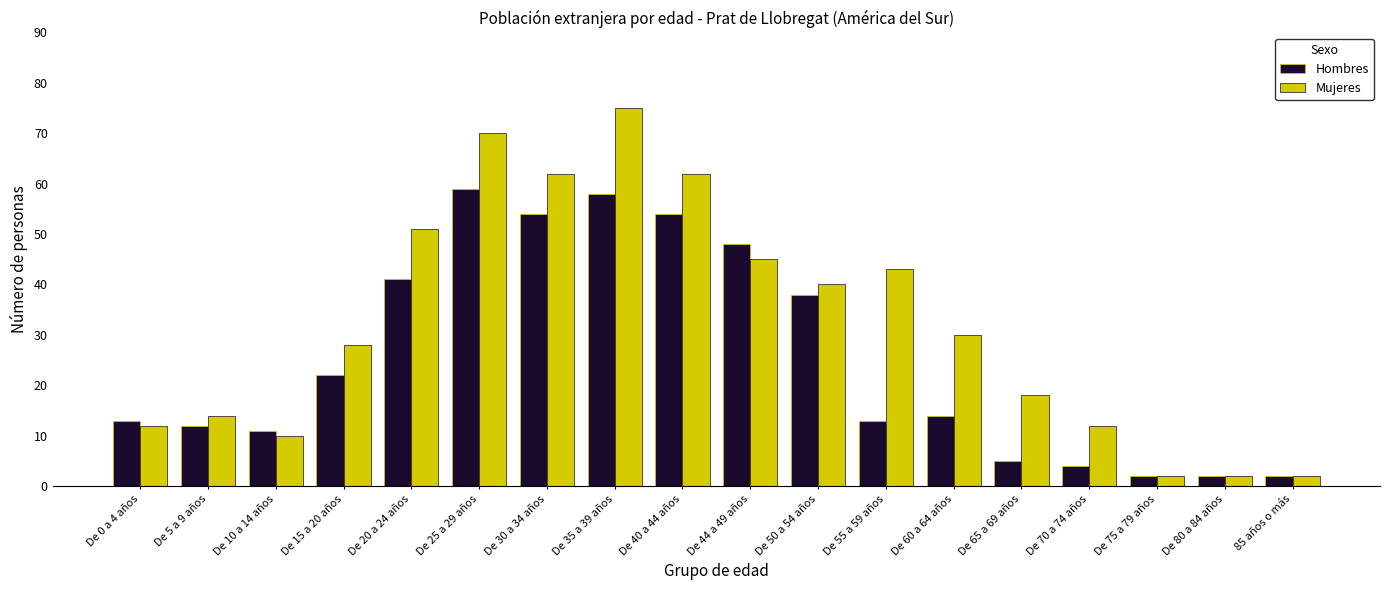

What is the average value of the Mujeres series?

32